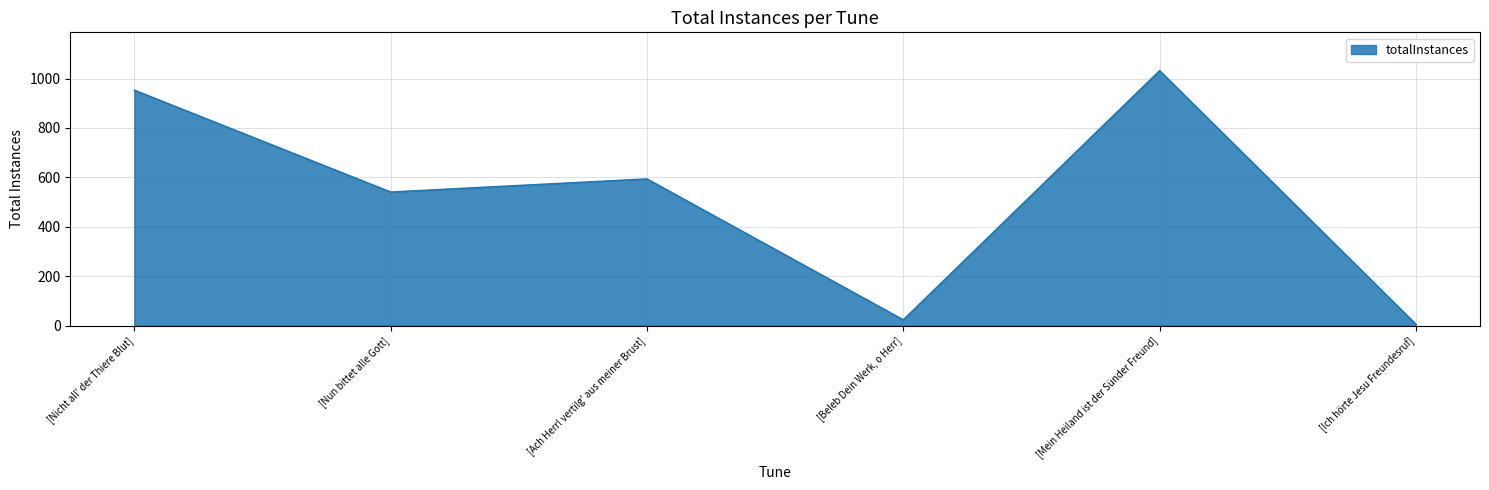

True or false: the data has more than 0 interior local peaks.

True